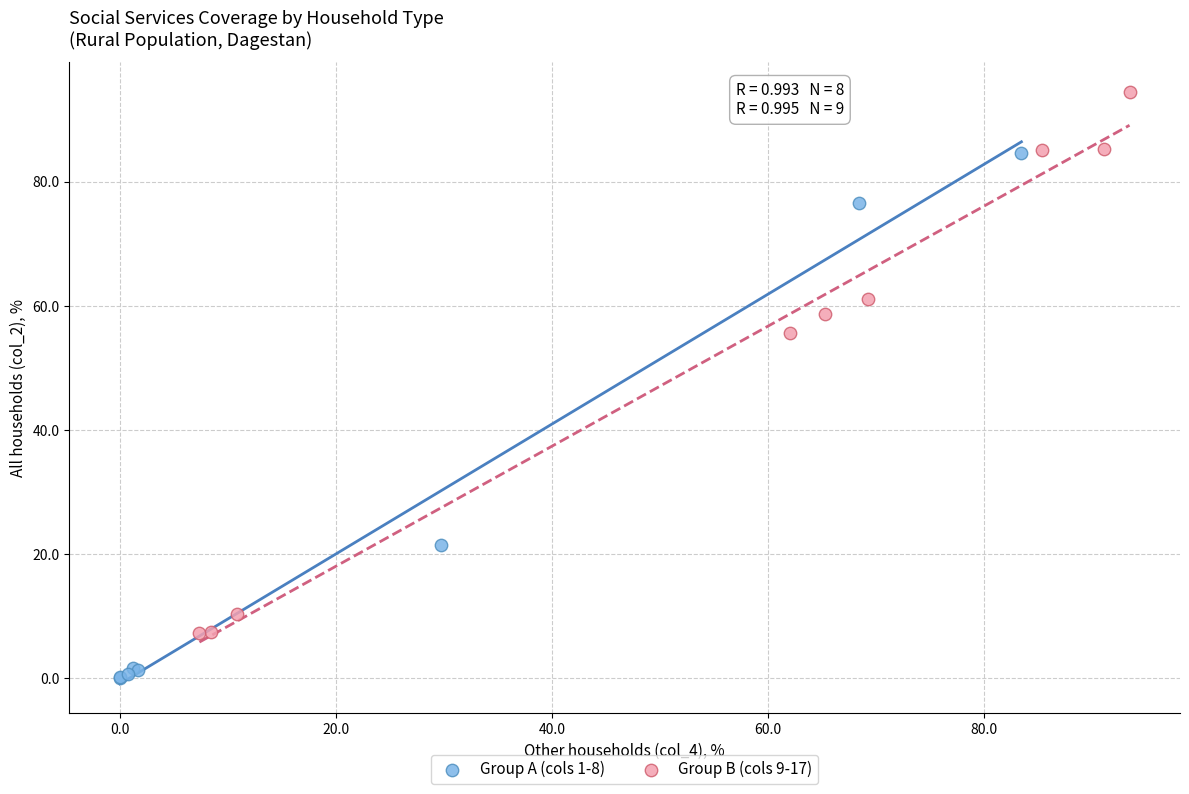

Which series reaches the maximum Y coordinate?

Group B (cols 9-17)